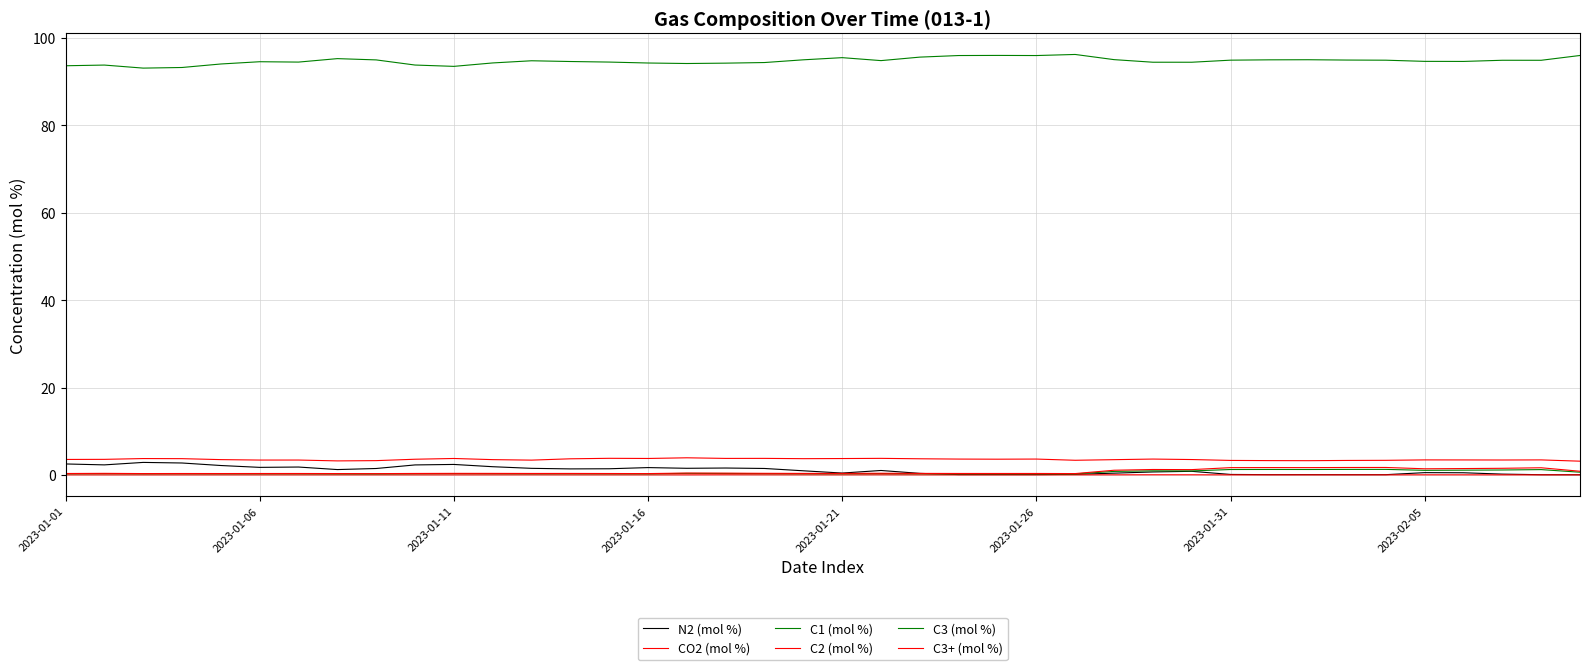

How many lines are shown in the chart?

6